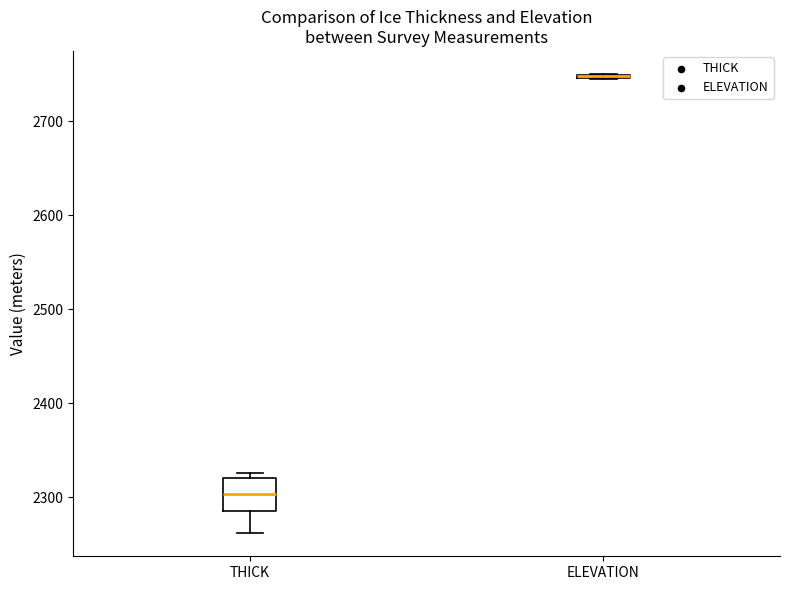

Where does the lower whisker of the box for THICK end on the y-axis? The values are not printed on the chart, so give them approximately, as read against the axis.

2260